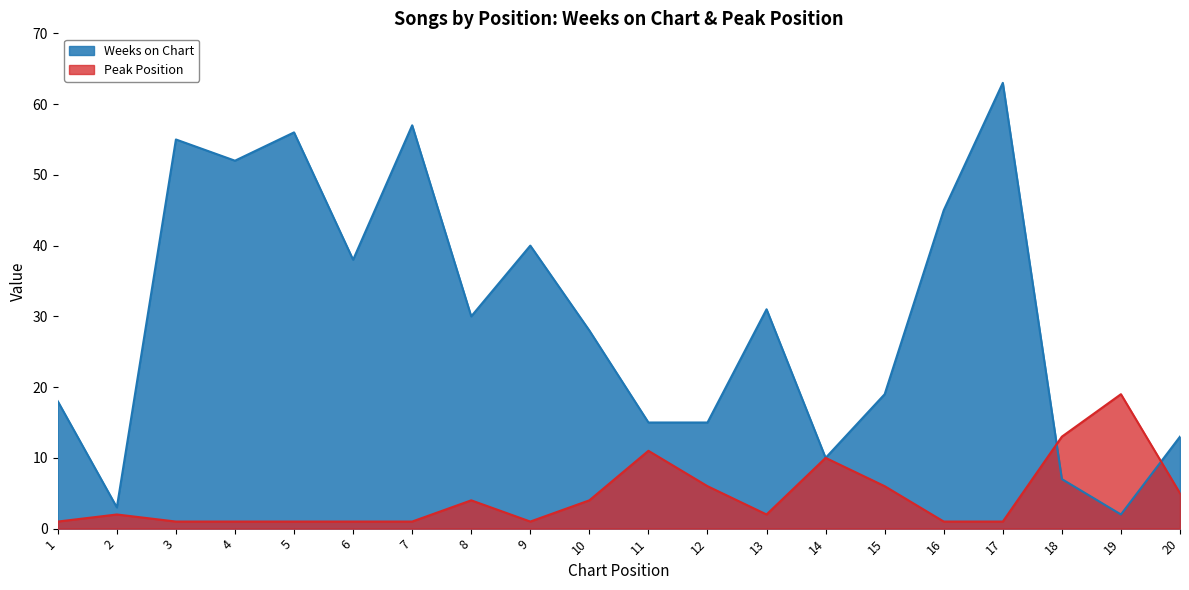

Between 19 and 17, which is larger?

17